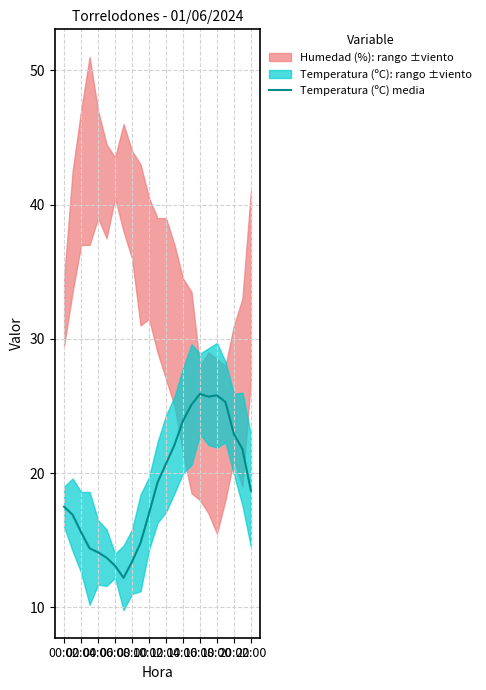

What is the average value?

19.1